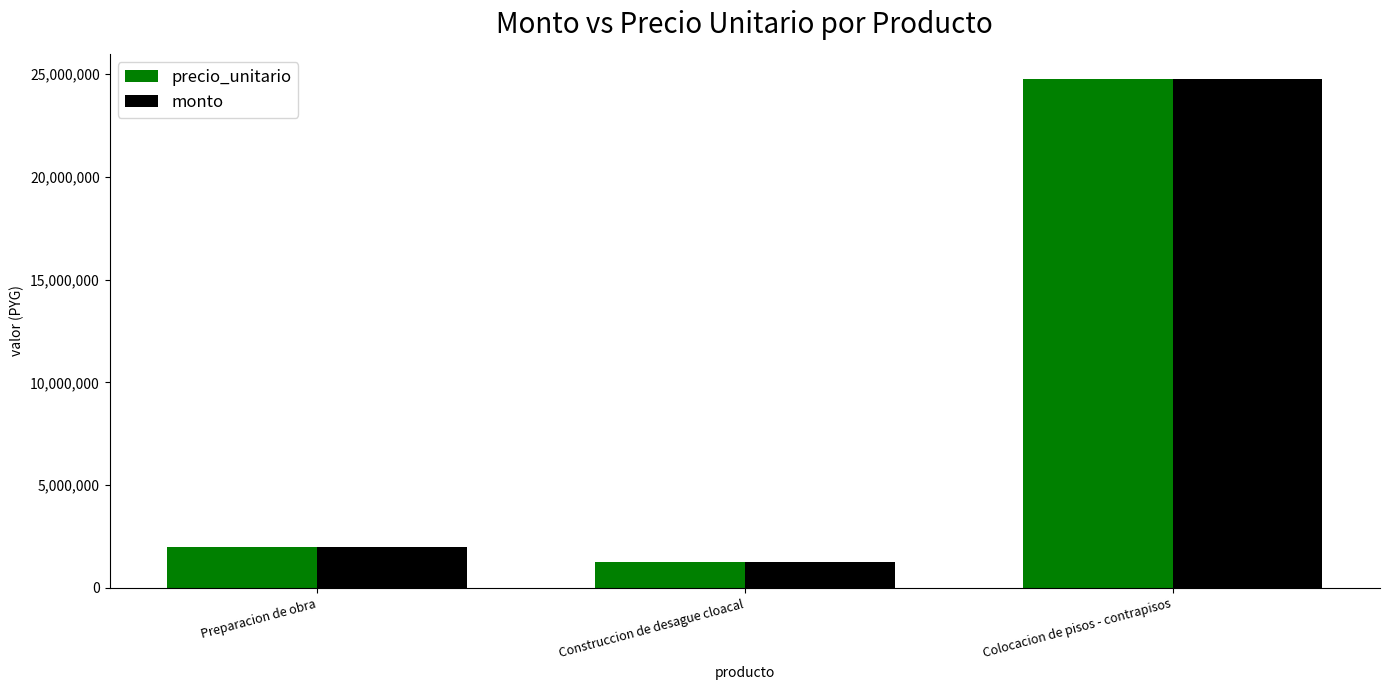

Where is precio_unitario nearest to the value 13014320?

Preparacion de obra